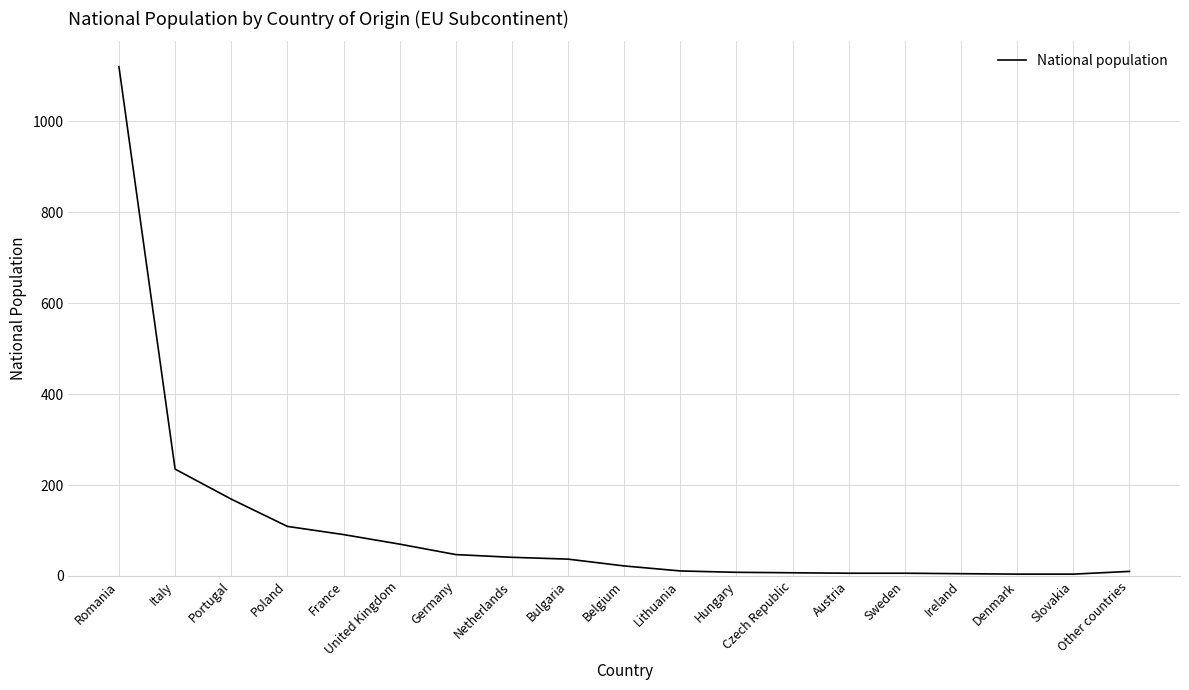

Where is the data nearest to the value 562?

Italy